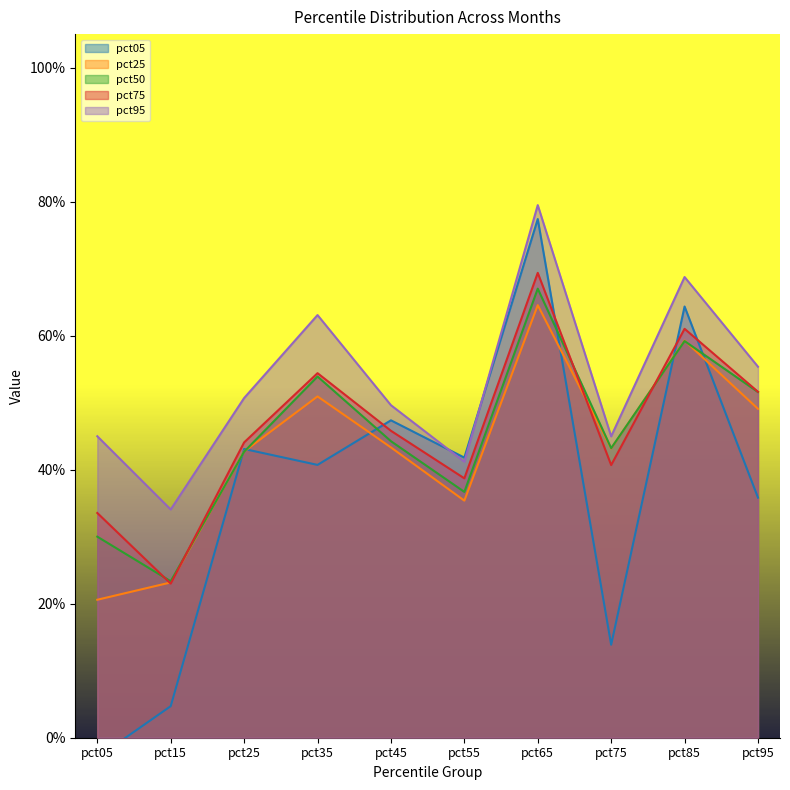

What is the difference between the pct75 values at pct95 and pct55?

0.1